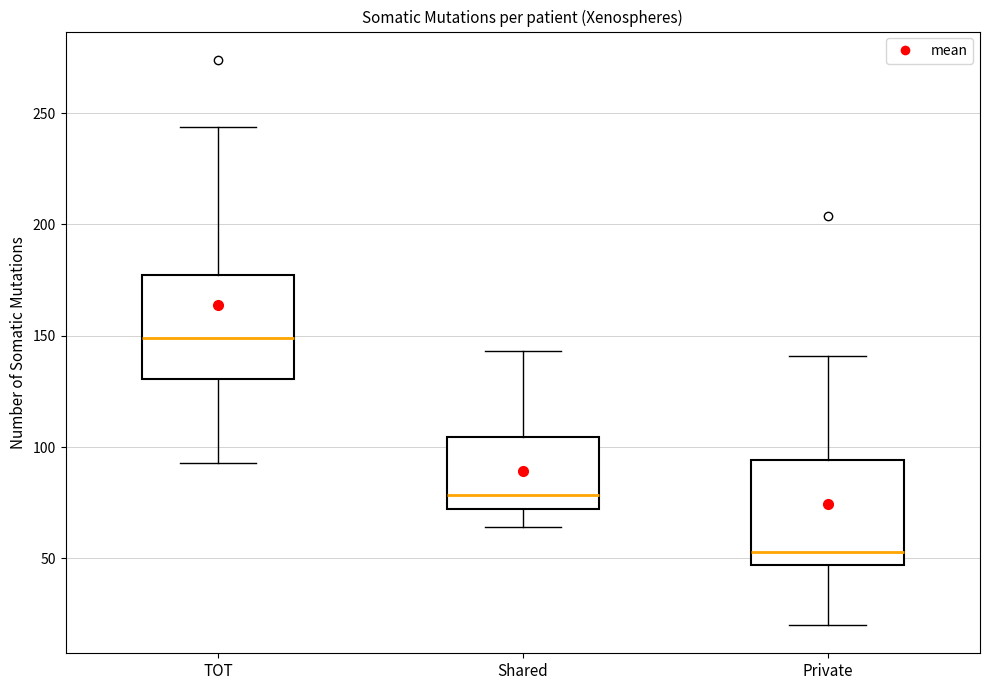

Reading left to right, transcribe this box plot: for each box, give where its median line is, the range the box spans, and where its two whiskers end, as read against the y-axis. The values are not printed on the chart, so give them approximately, as read against the axis.

TOT: median 150, box 130 to 175, whiskers 95 to 245
Shared: median 80, box 70 to 105, whiskers 65 to 145
Private: median 55, box 45 to 95, whiskers 20 to 140